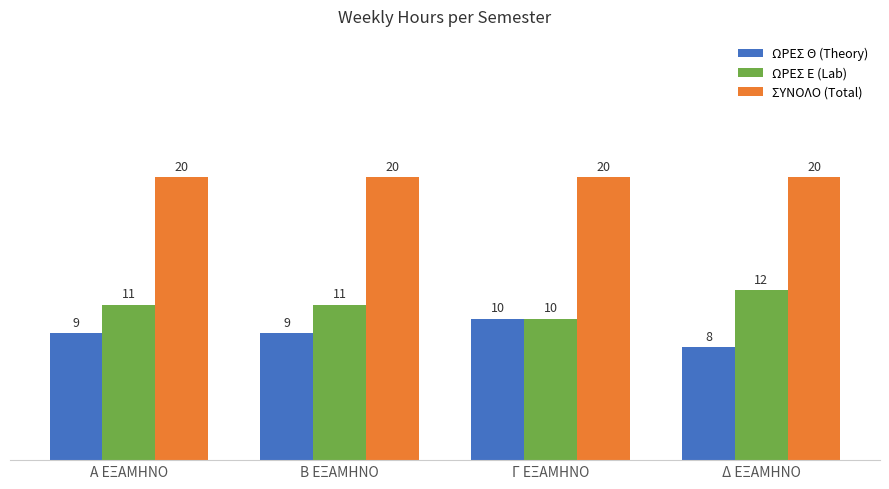

Which series has the largest total across all categories?

ΣΥΝΟΛΟ (Total)